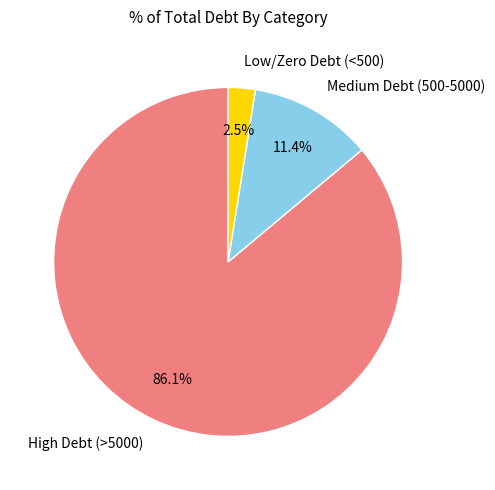

How many segments does this pie chart have?

3